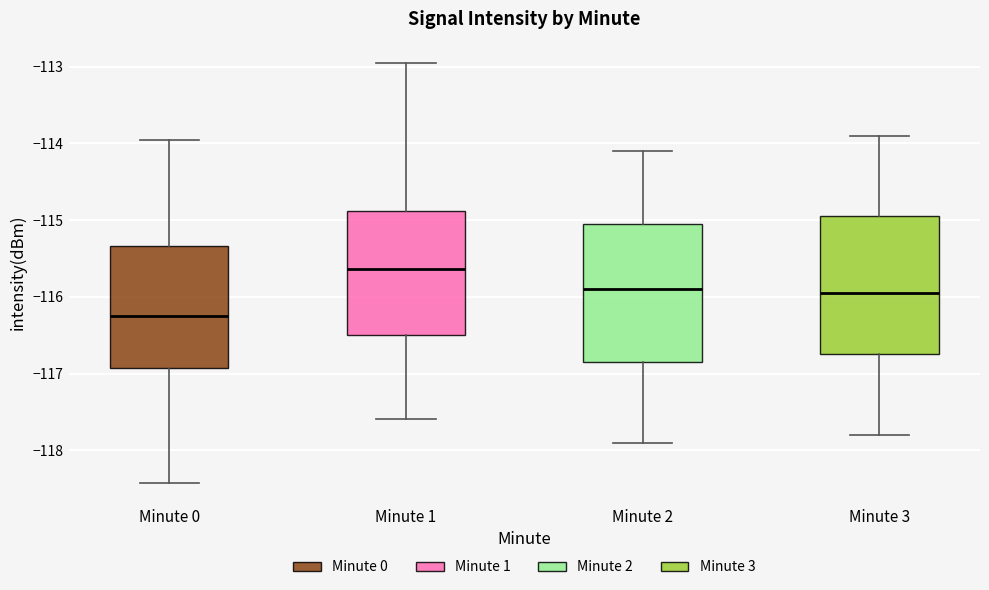

Reading left to right, read every box against the y-axis: the position of its median line, the range the box covers, and the ends of its whiskers. The values are not printed on the chart, so give them approximately, as read against the axis.

Minute 0: median -116.2, box -116.9 to -115.3, whiskers -118.4 to -114.0
Minute 1: median -115.6, box -116.5 to -114.9, whiskers -117.6 to -112.9
Minute 2: median -115.9, box -116.8 to -115.0, whiskers -117.9 to -114.1
Minute 3: median -115.9, box -116.7 to -114.9, whiskers -117.8 to -113.9